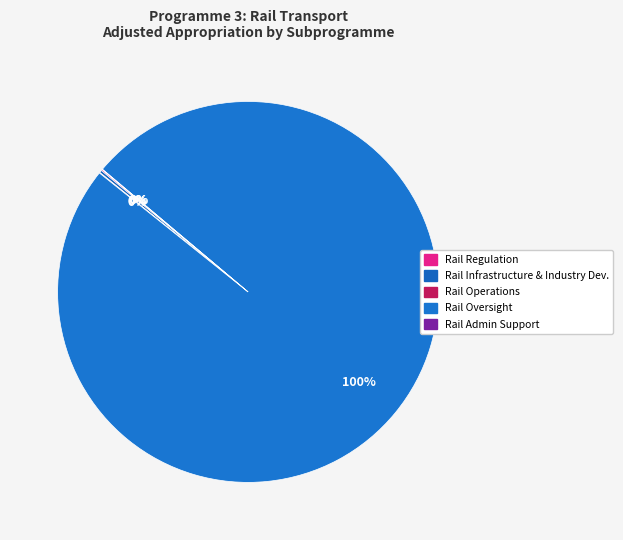

Which category has the smallest portion of the pie?

Rail Administration Support